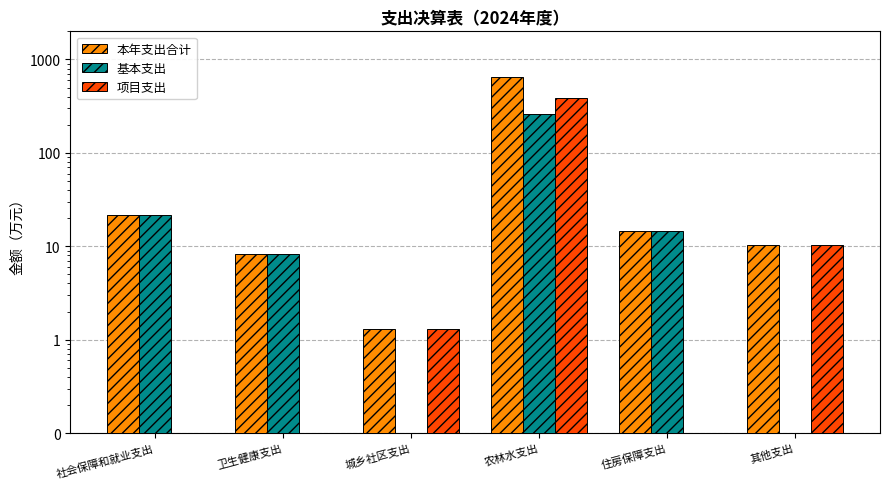

How many positive values does the 基本支出 series have?

4